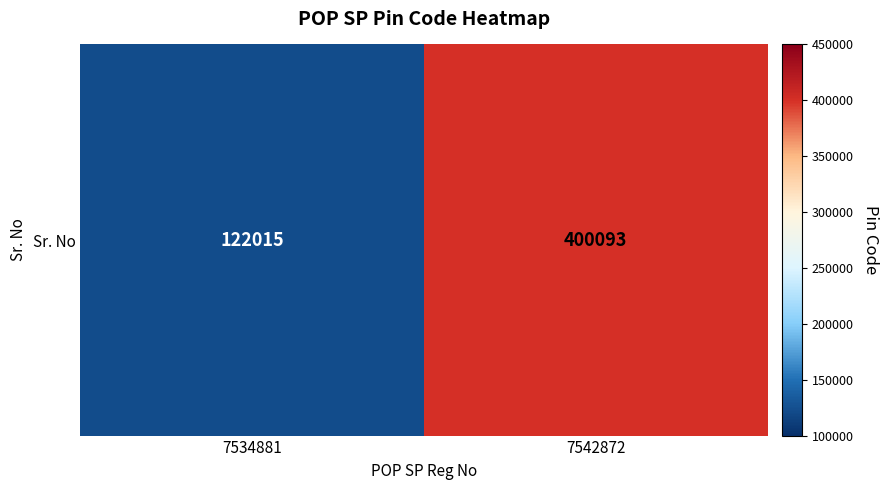

What is the difference between the values at 7534881 and 7542872?

278078